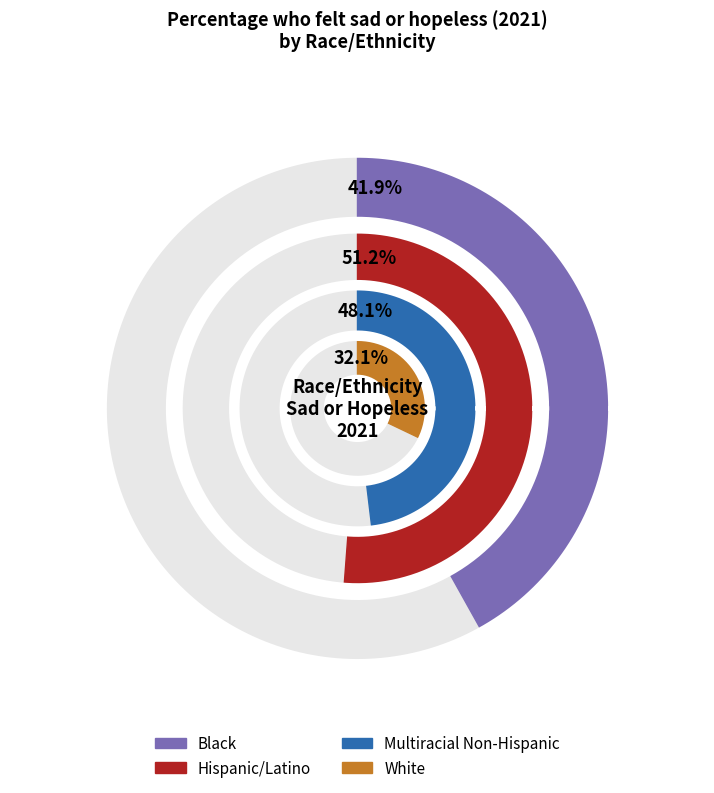

Count the number of slices in the pie.

4